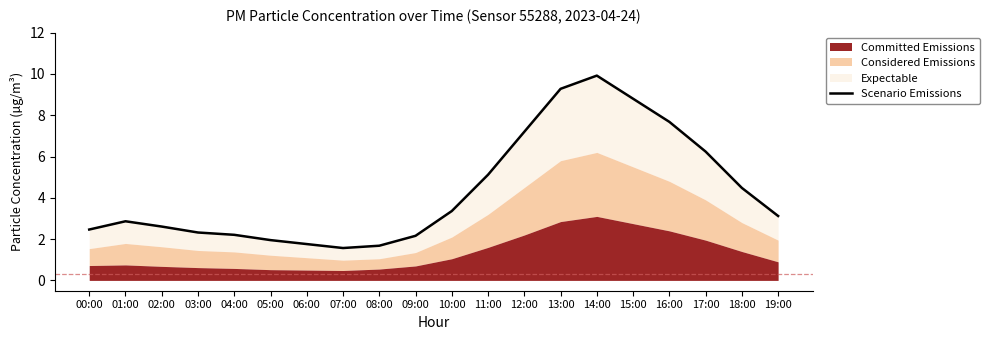

The value at 12:00 is 7.2. True or false?

True